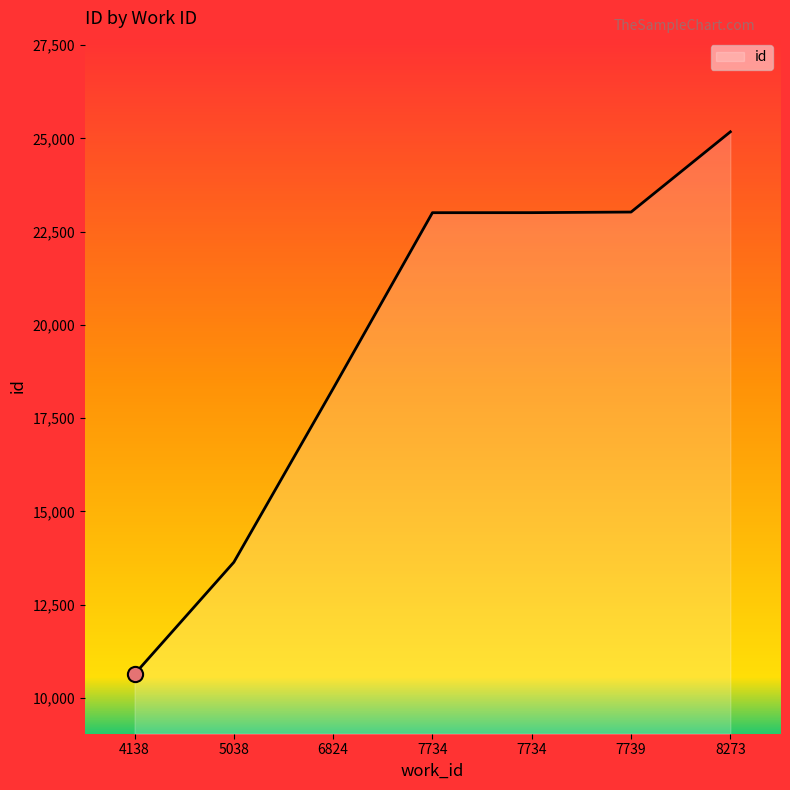

Between 4138 and 8273, which is larger?

8273